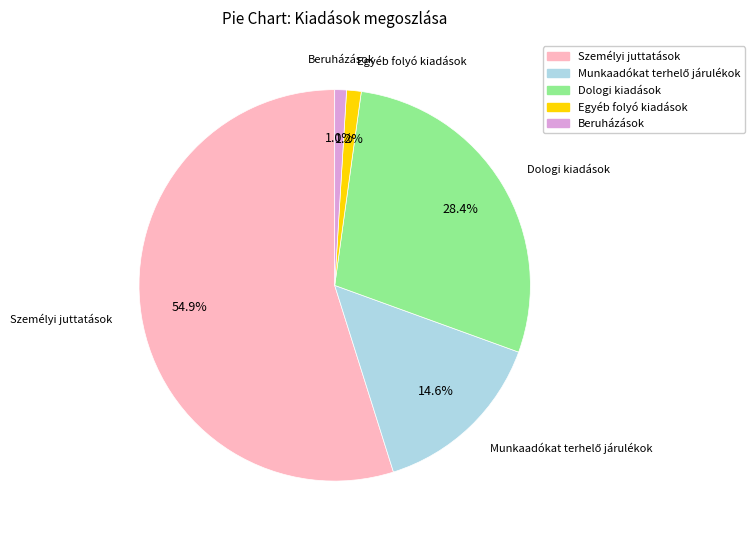

Count the number of slices in the pie.

5